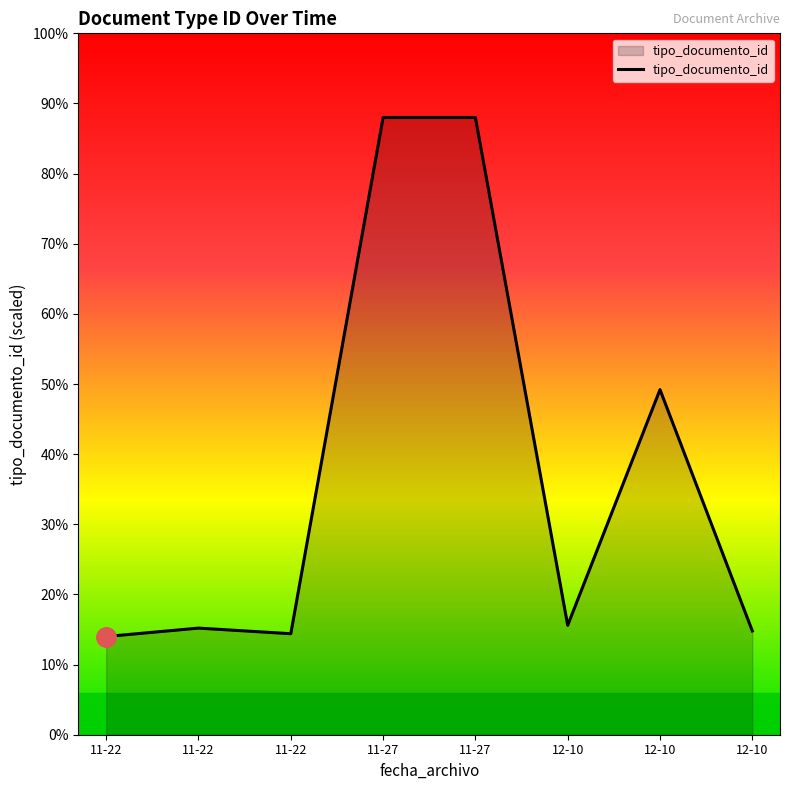

Does the chart display data point markers on the line(s)?

No